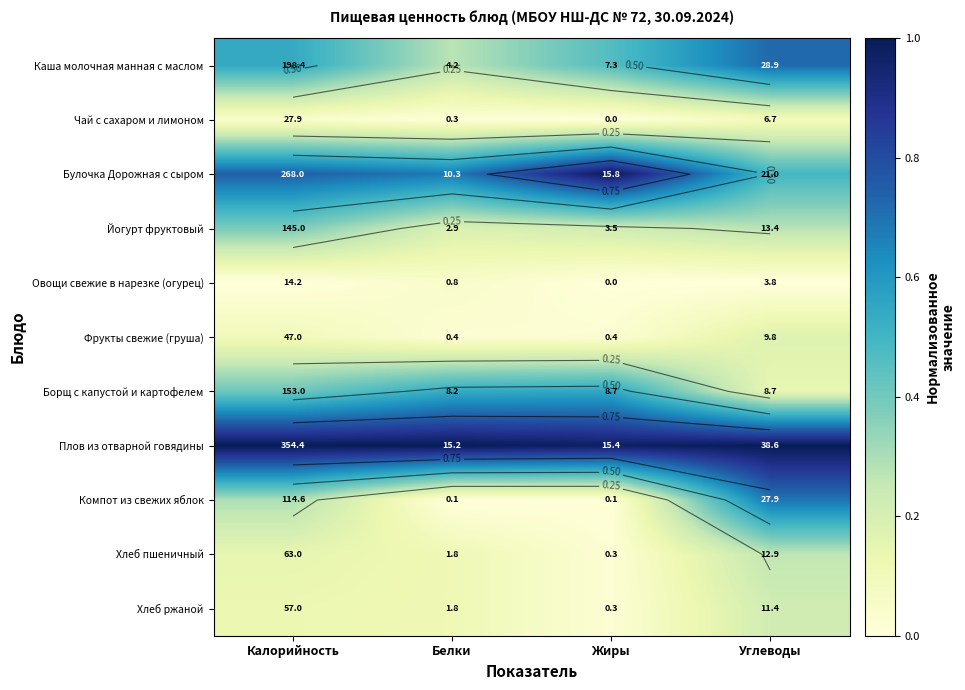

Count the Борщ с капустой и картофелем values in the range 0 to 1.

4